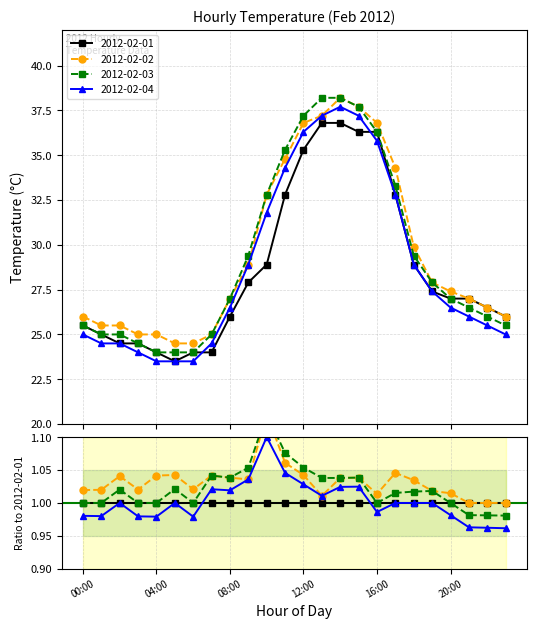

Reading left to right, extract all data points from this chart.

2012-02-01: 00:00=25.5	01:00=25.0	02:00=24.5	03:00=24.5	04:00=24.0	05:00=23.5	06:00=24.0	07:00=24.0	08:00=26.0	09:00=27.9	10:00=28.9	11:00=32.8	12:00=35.3	13:00=36.8	14:00=36.8	15:00=36.3	16:00=36.3	17:00=32.8	18:00=28.9	19:00=27.4	20:00=27.0	21:00=27.0	22:00=26.5	23:00=26.0
2012-02-02: 00:00=26.0	01:00=25.5	02:00=25.5	03:00=25.0	04:00=25.0	05:00=24.5	06:00=24.5	07:00=25.0	08:00=27.0	09:00=28.9	10:00=32.8	11:00=34.8	12:00=36.8	13:00=37.2	14:00=38.2	15:00=37.7	16:00=36.8	17:00=34.3	18:00=29.9	19:00=27.9	20:00=27.4	21:00=27.0	22:00=26.5	23:00=26.0
2012-02-03: 00:00=25.5	01:00=25.0	02:00=25.0	03:00=24.5	04:00=24.0	05:00=24.0	06:00=24.0	07:00=25.0	08:00=27.0	09:00=29.4	10:00=32.8	11:00=35.3	12:00=37.2	13:00=38.2	14:00=38.2	15:00=37.7	16:00=36.3	17:00=33.3	18:00=29.4	19:00=27.9	20:00=27.0	21:00=26.5	22:00=26.0	23:00=25.5
2012-02-04: 00:00=25.0	01:00=24.5	02:00=24.5	03:00=24.0	04:00=23.5	05:00=23.5	06:00=23.5	07:00=24.5	08:00=26.5	09:00=28.9	10:00=31.8	11:00=34.3	12:00=36.3	13:00=37.2	14:00=37.7	15:00=37.2	16:00=35.8	17:00=32.8	18:00=28.9	19:00=27.4	20:00=26.5	21:00=26.0	22:00=25.5	23:00=25.0